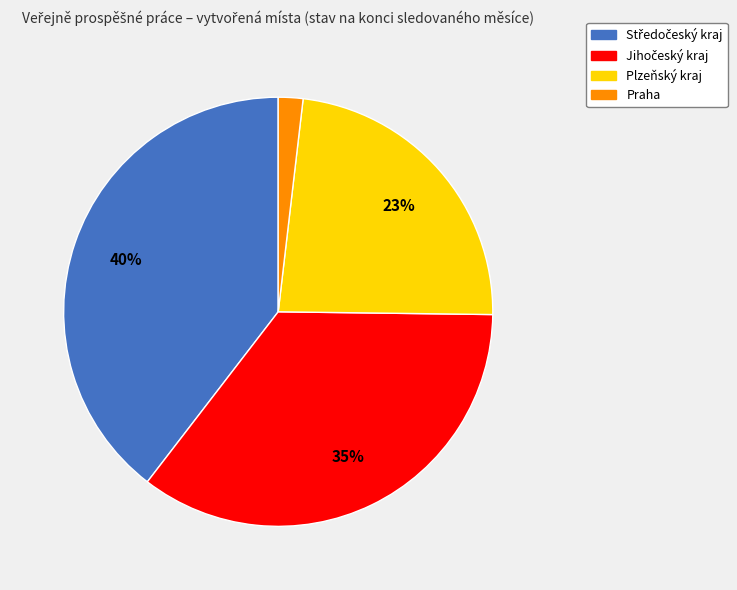

To the nearest percent, what is the difference between the largest and smallest slice percentages?

38%